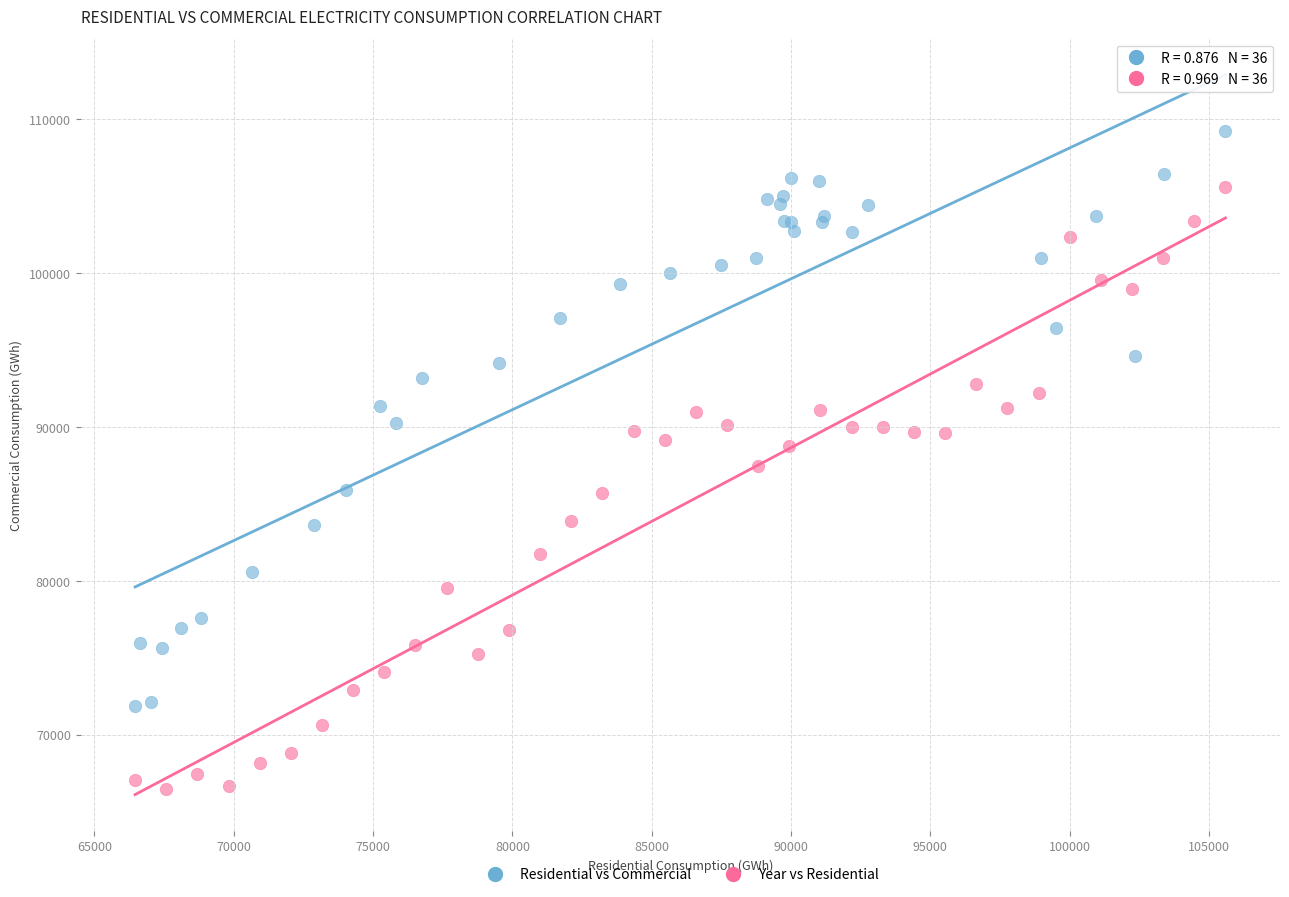

Which series contains the highest Y value?

Residential vs Commercial